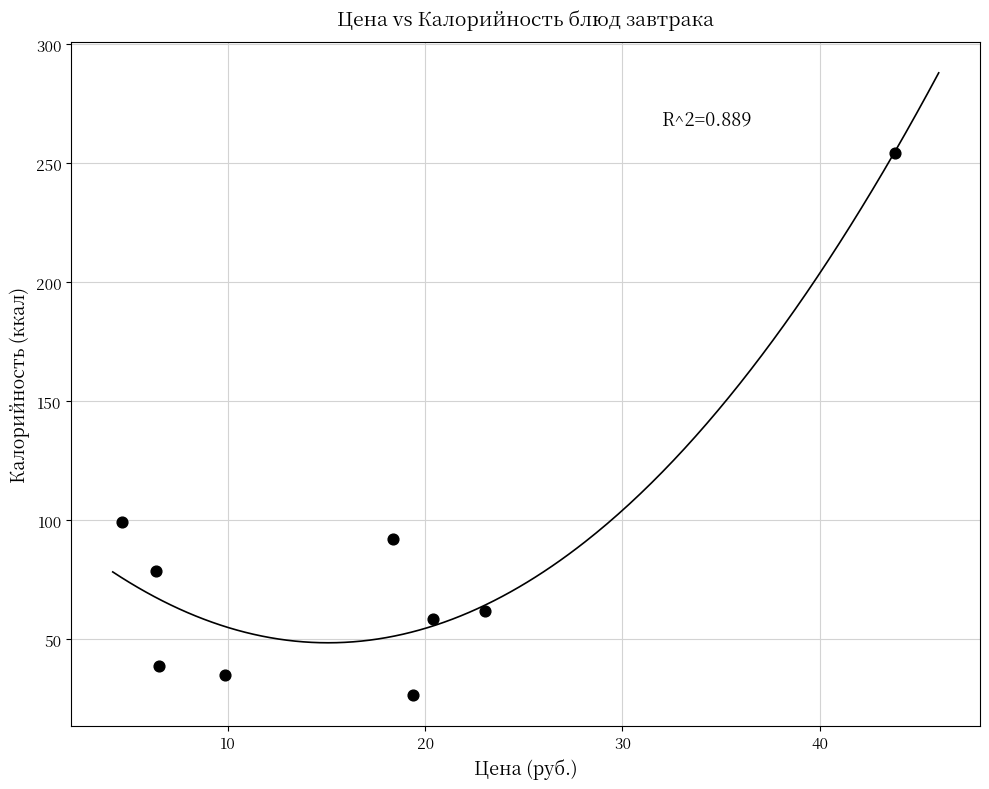

What is the average Y value?

82.9